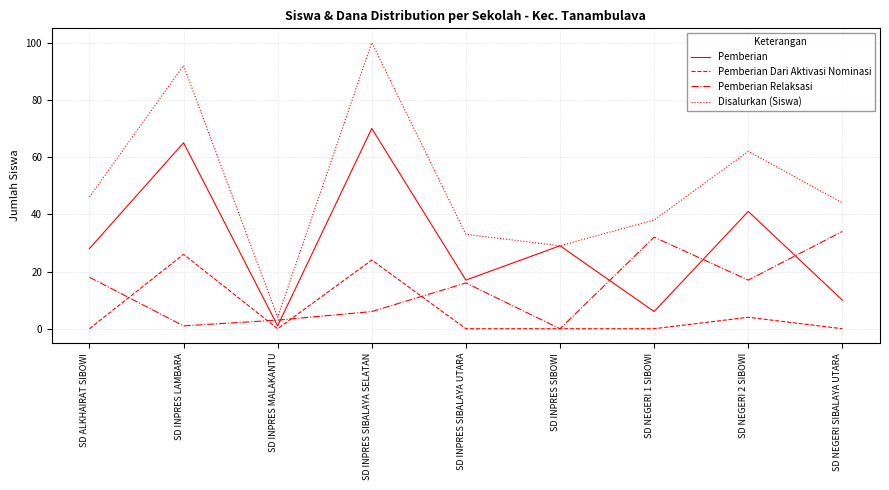

What is the maximum value for Disalurkan (Siswa)?

100